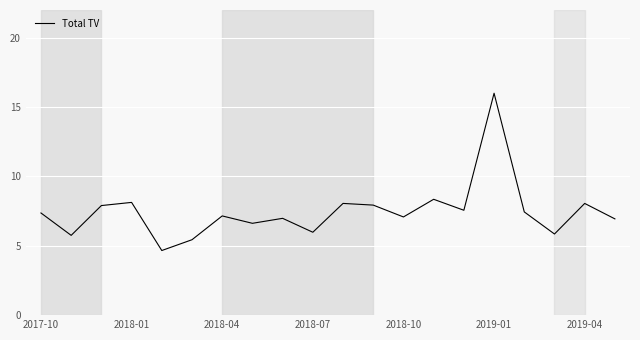

What is the greatest value displayed?

16.0